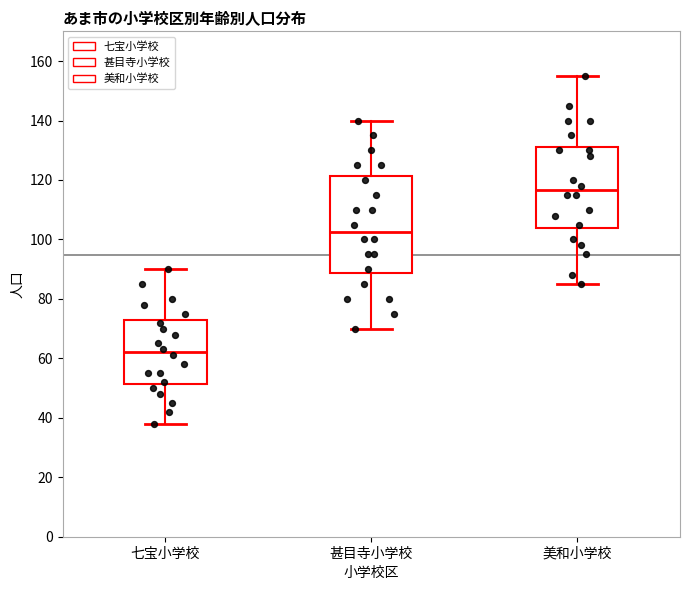

Where does the lower whisker of the box for 美和小学校 end on the y-axis? The values are not printed on the chart, so give them approximately, as read against the axis.

86